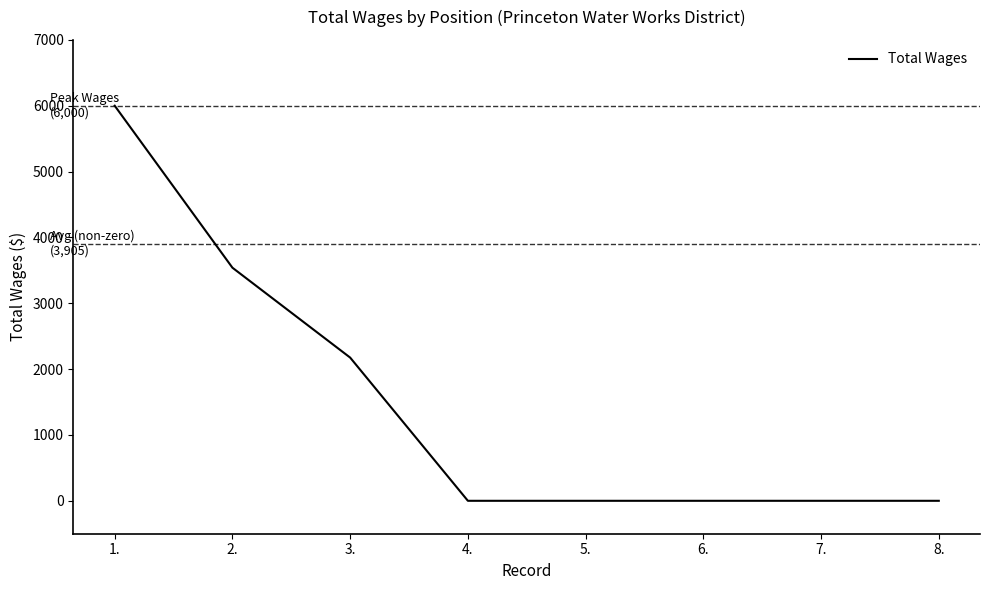

What is the sum of the values at 1. and 6.?

6000